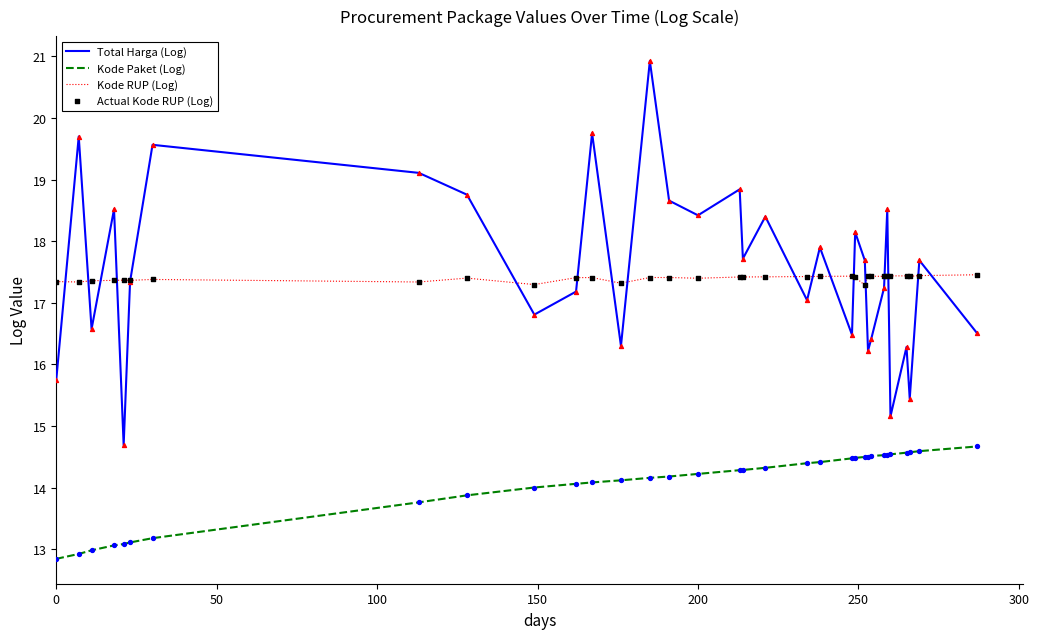

True or false: Total Harga (Log) and Kode Paket (Log) intersect in this chart.

False